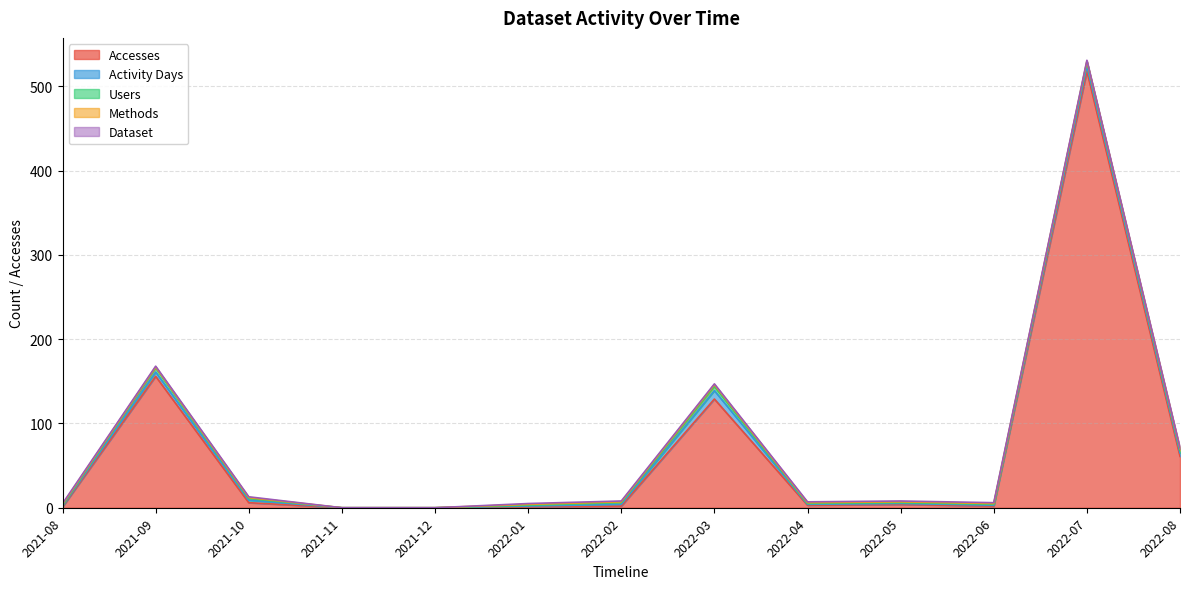

Which label corresponds to the smallest value in the chart?

2021-11